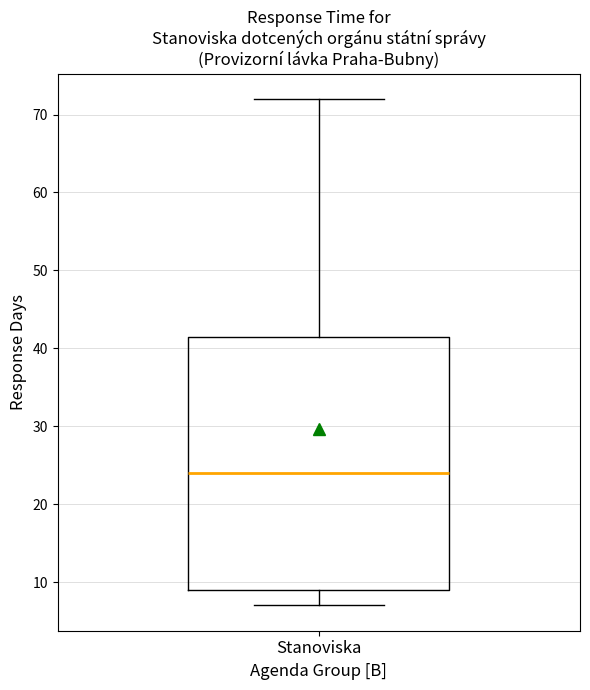

Where does the lower whisker of the box for Stanoviska end on the y-axis? The values are not printed on the chart, so give them approximately, as read against the axis.

7